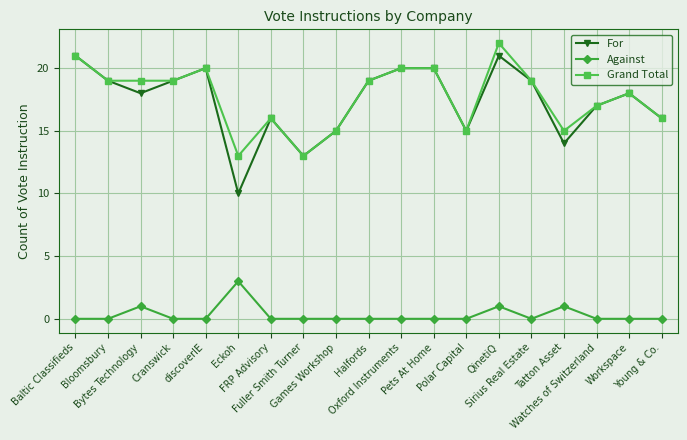

What position from the right is Bloomsbury?

18